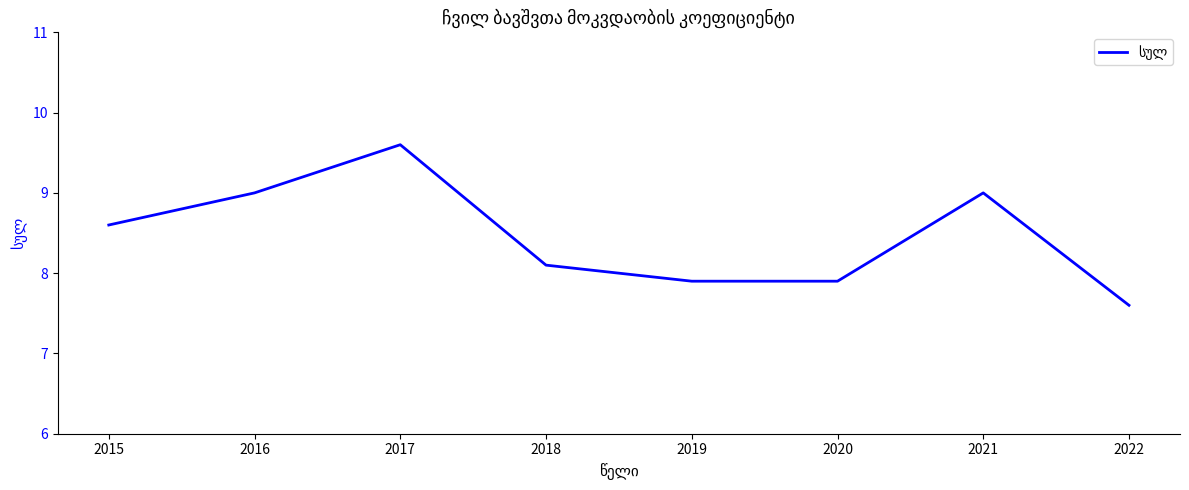

Is it true that the value at 2018 is 4.3?

False